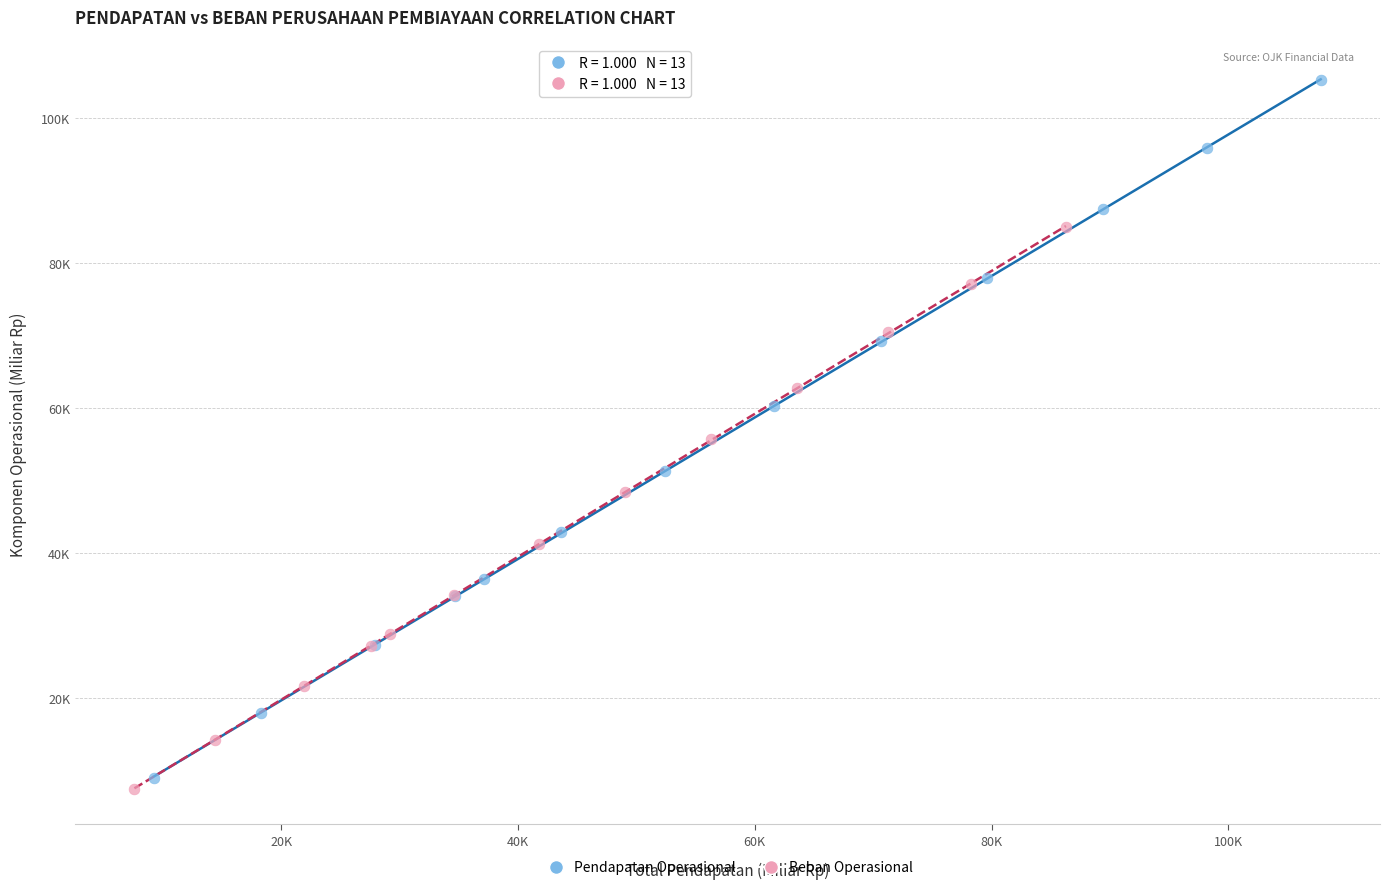

Which series reaches the minimum Y coordinate?

Beban Operasional